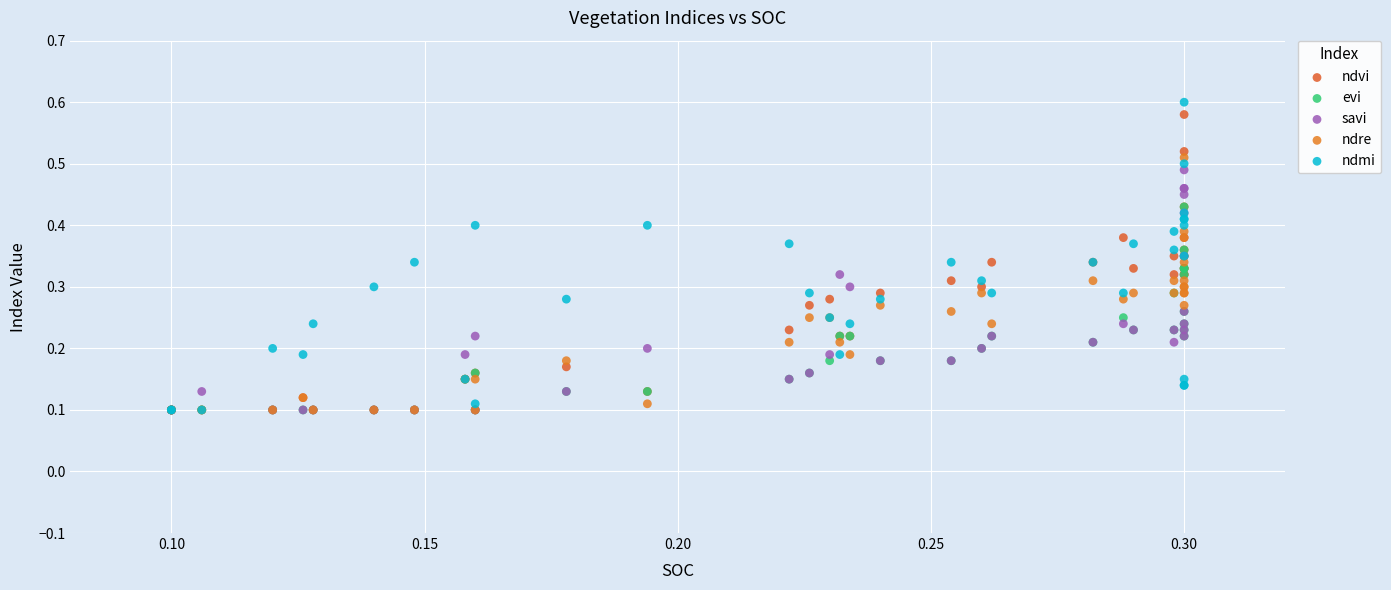

Which series has the widest spread of Y values?

ndmi